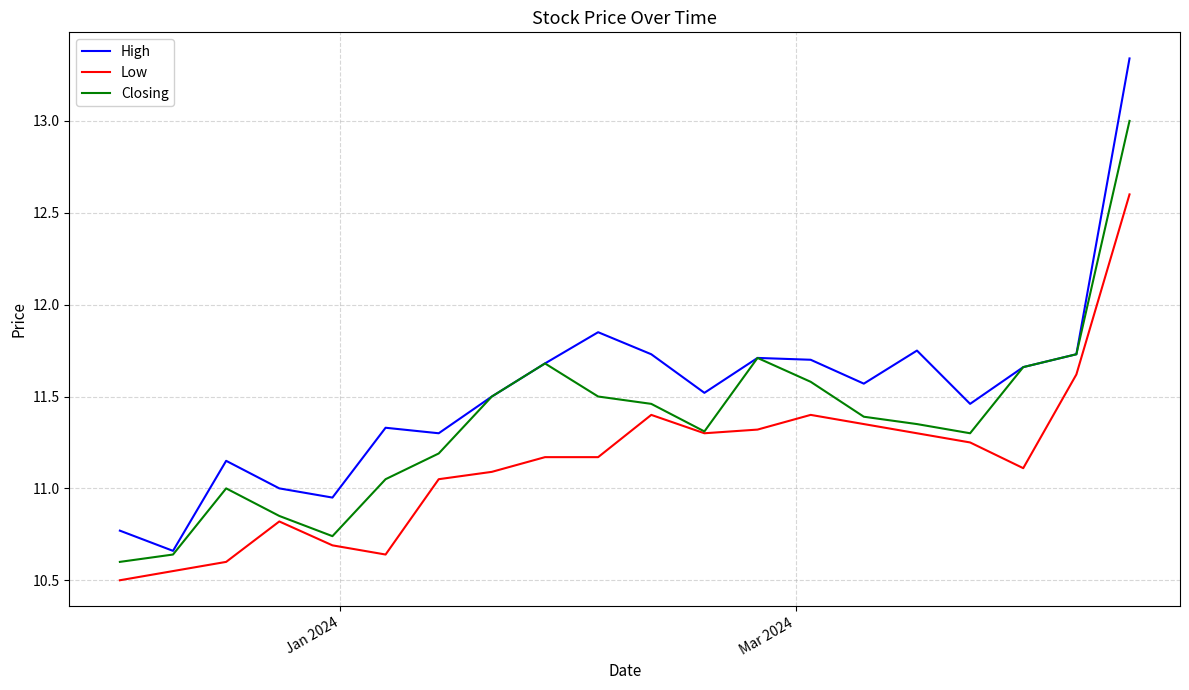

What is the sum of all High values?

230.4